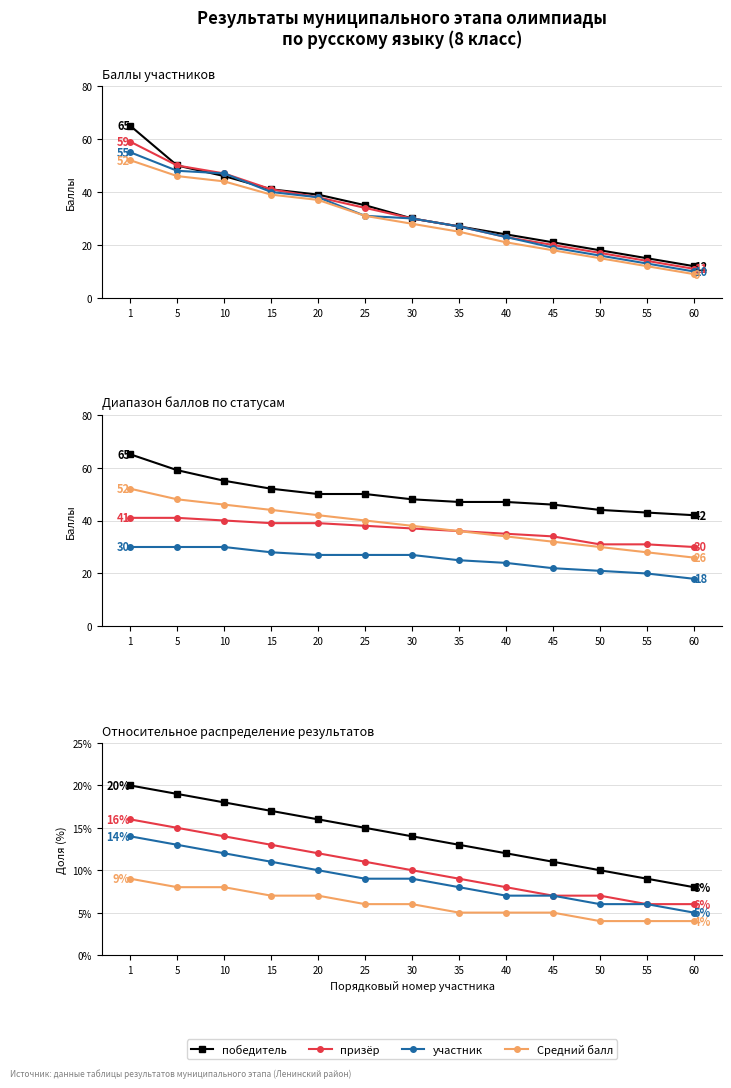

True or false: участник has more than 0 interior local peaks.

False